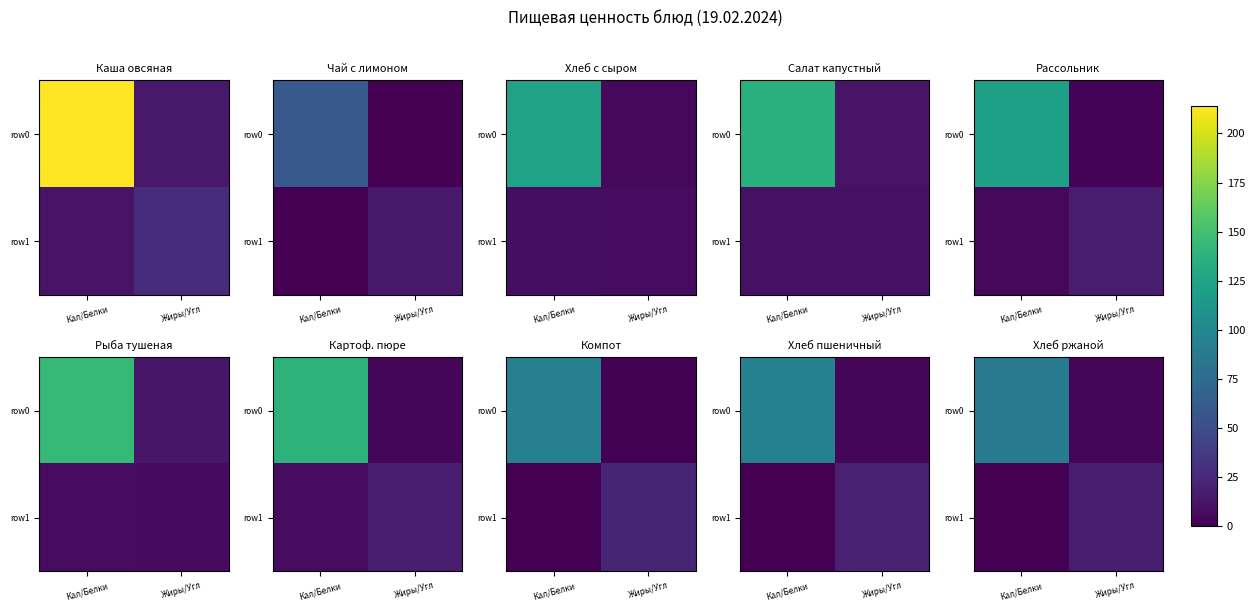

List the series in order of their peak value, highest first.

row0, row1